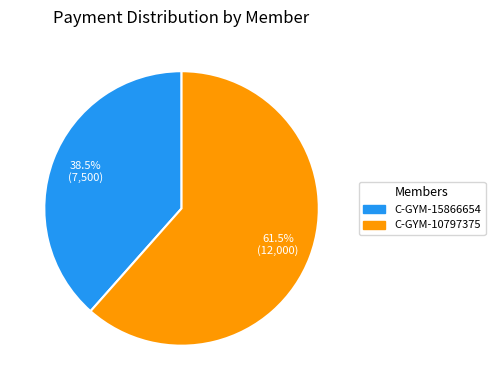

Between C-GYM-10797375 and C-GYM-15866654, which is larger?

C-GYM-10797375